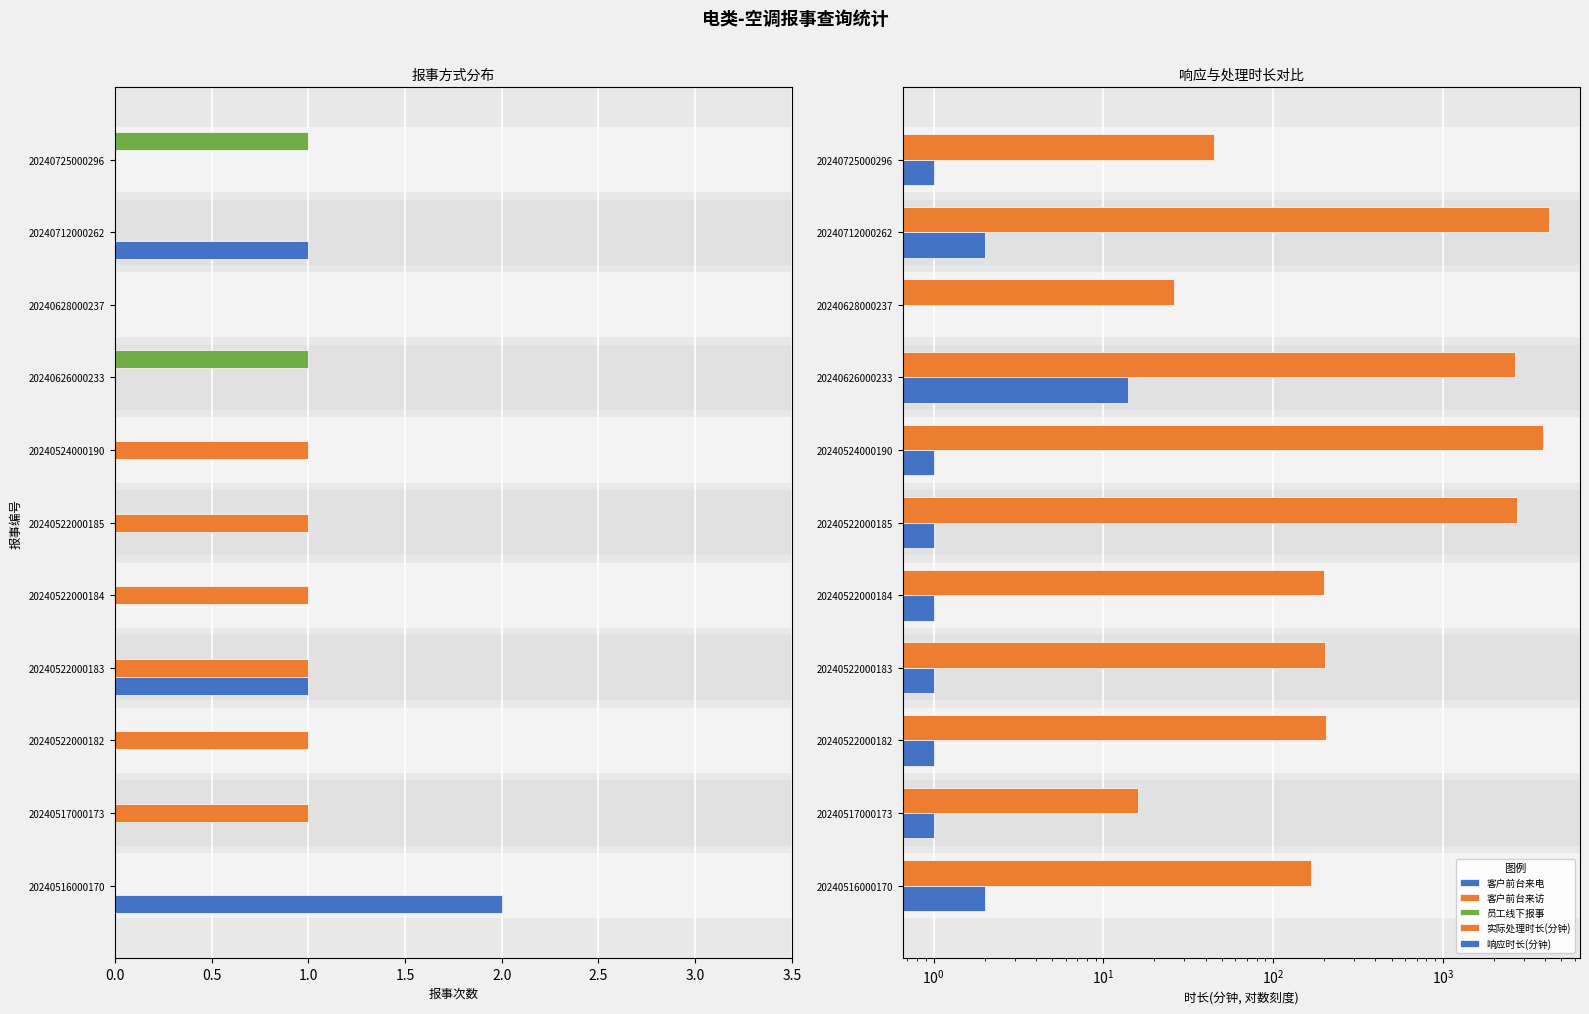

How many data points in 实际处理时长(分钟) are less than 203?

5